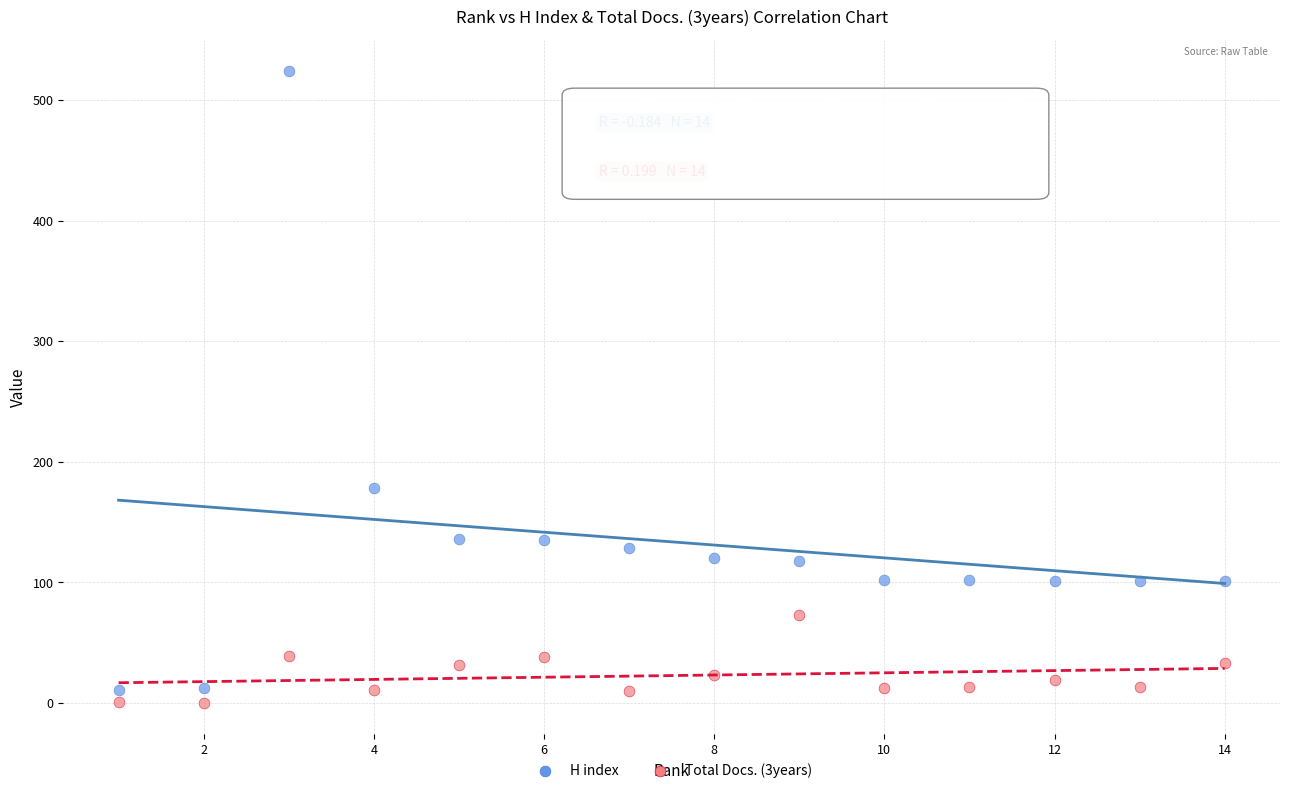

Across all series, what Y value is closest to 262?

178